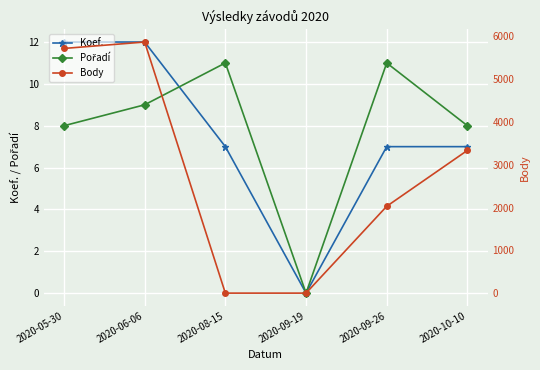

What are all the series names shown in the legend?

Koef., Pořadí, Body